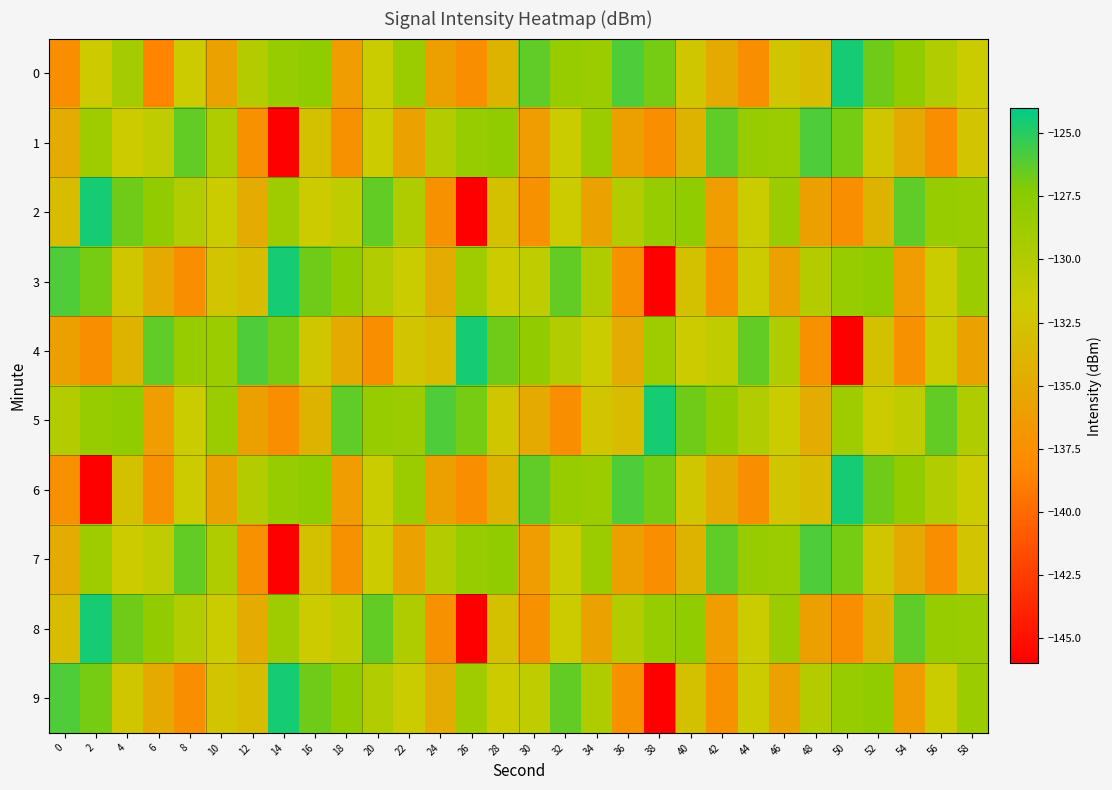

At 10, list the series in order from largest to smallest.

4, 5, 1, 7, 2, 8, 3, 9, 0, 6